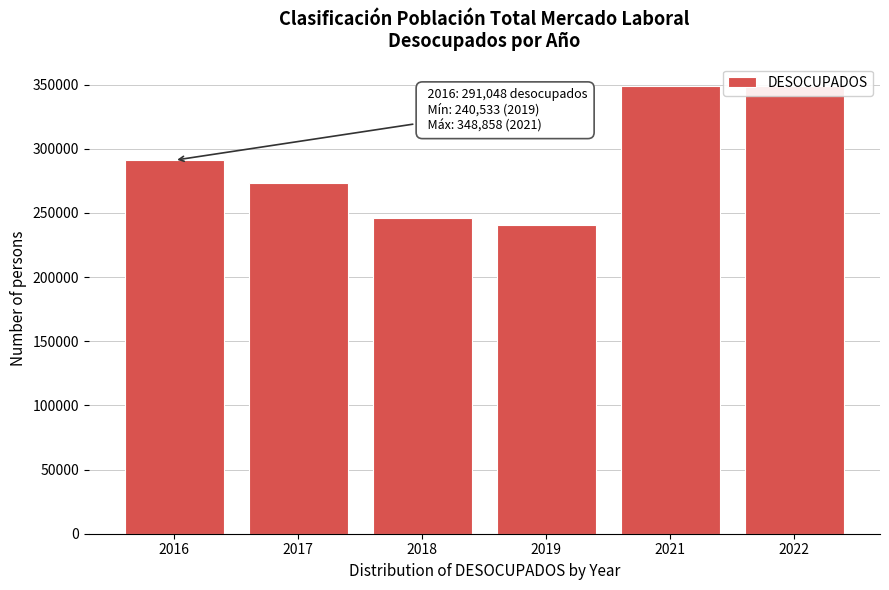

The value at 2016 is 291048. True or false?

True